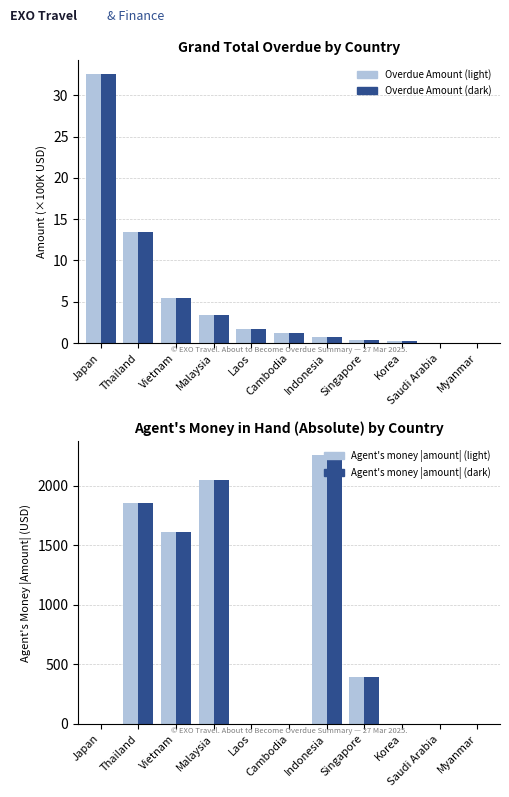

What is the difference between the maximum and second lowest values in the Agent's money |amount| series?

2261.0